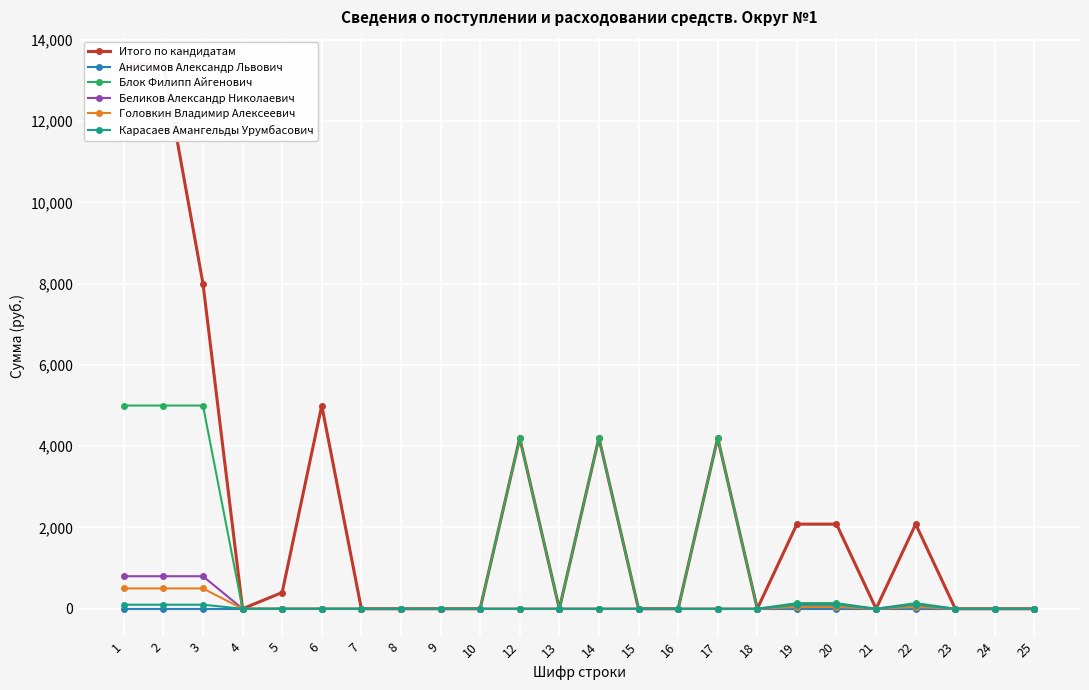

Which category has the highest value in the Беликов Александр Николаевич series?

1